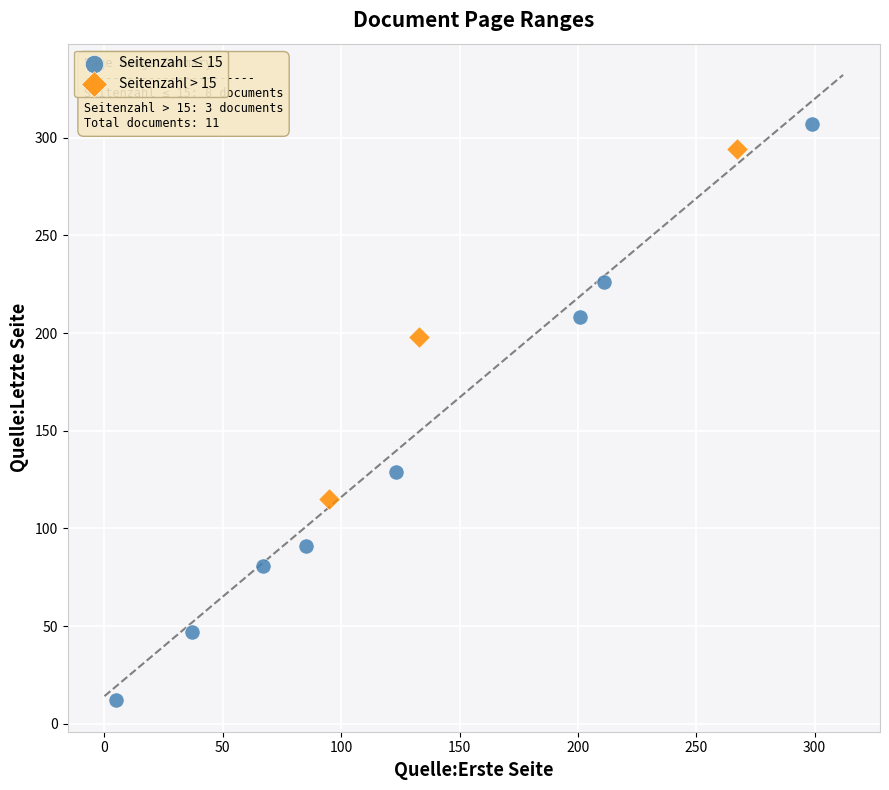

Which series contains the highest Y value?

Seitenzahl ≤ 15